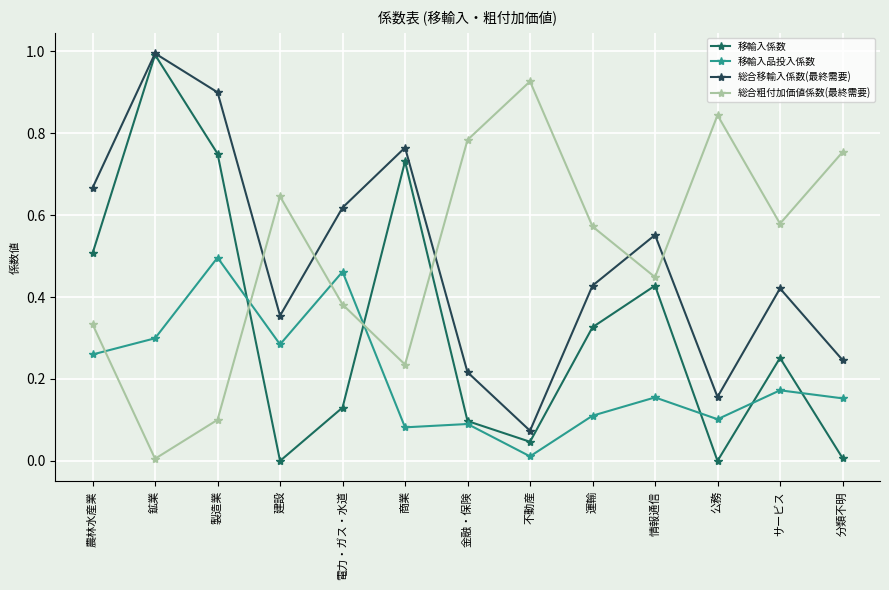

What is the total value across all series at 製造業?

2.2